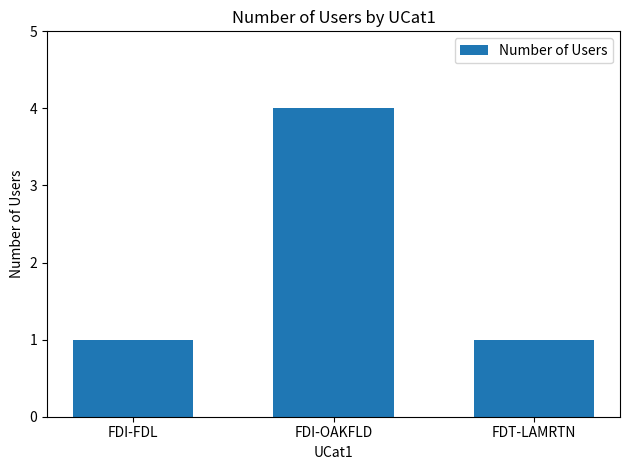

At which category does the chart reach its peak across all series?

FDI-OAKFLD